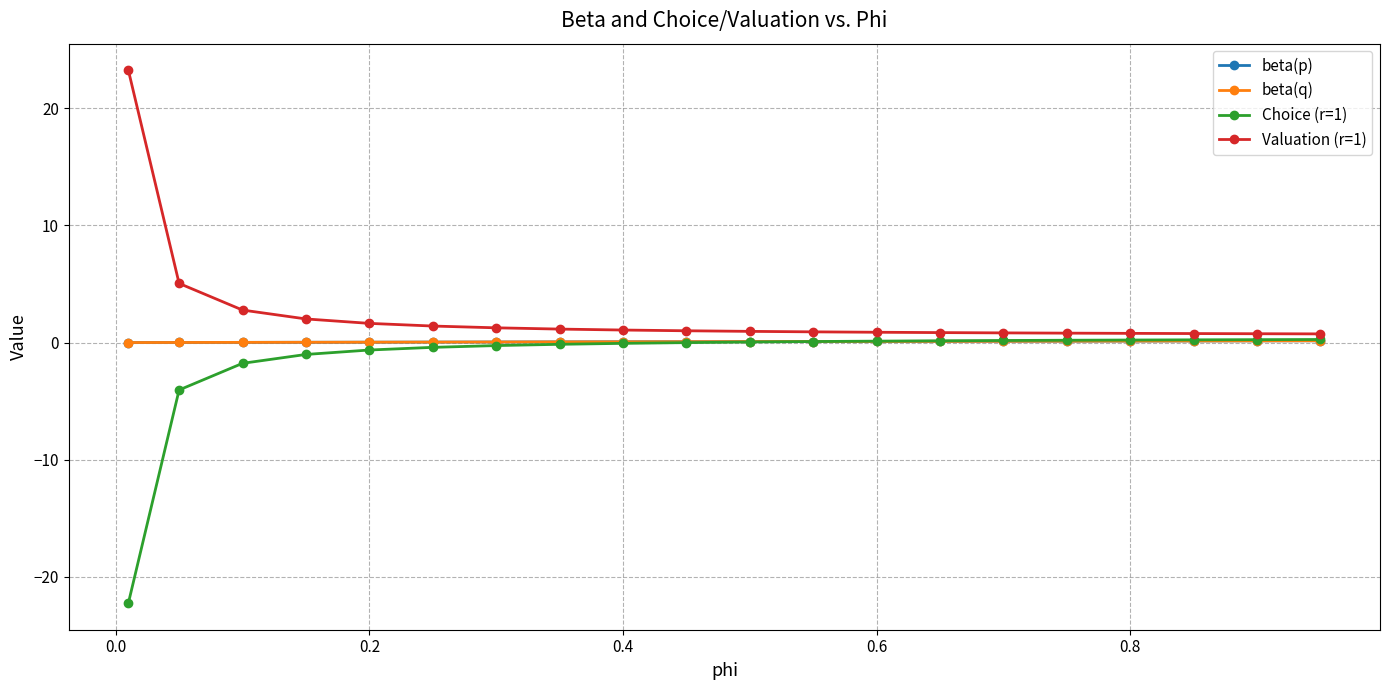

Does the chart have visible grid lines?

Yes